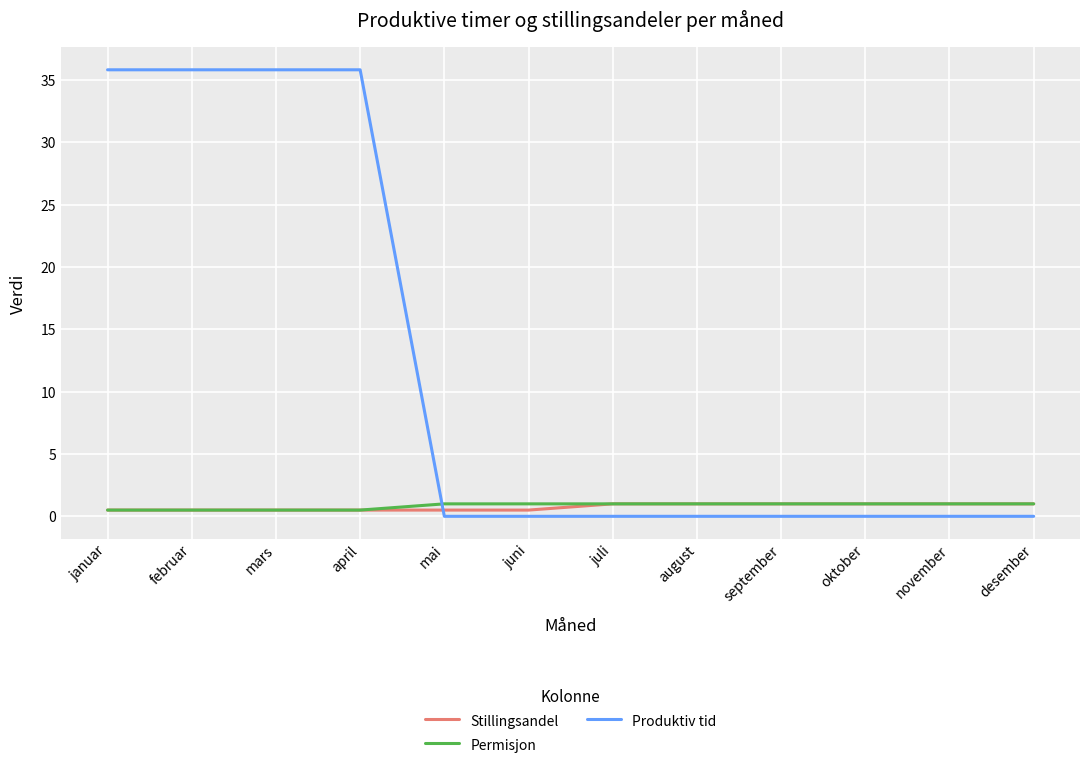

Reading right to left, extract all data points from this chart.

Stillingsandel: 1.0	1.0	1.0	1.0	1.0	1.0	0.5	0.5	0.5	0.5	0.5	0.5
Permisjon: 1.0	1.0	1.0	1.0	1.0	1.0	1.0	1.0	0.5	0.5	0.5	0.5
Produktiv tid: 0.0	0.0	0.0	0.0	0.0	0.0	0.0	0.0	35.8	35.8	35.8	35.8